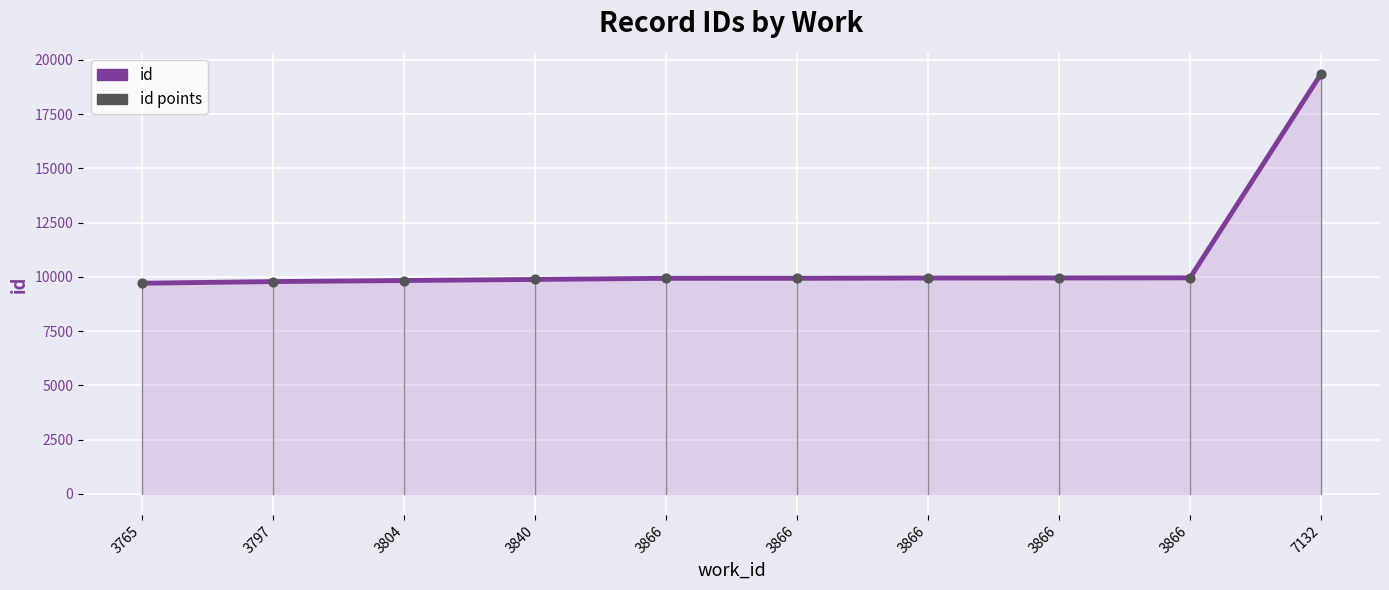

Does the chart have visible grid lines?

Yes